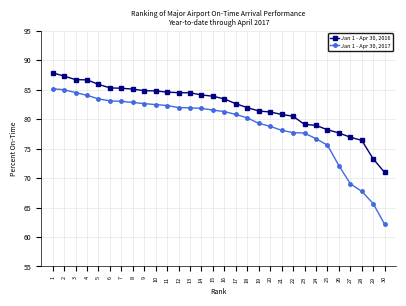

What are all the series names shown in the legend?

Jan 1 - Apr 30, 2016, Jan 1 - Apr 30, 2017